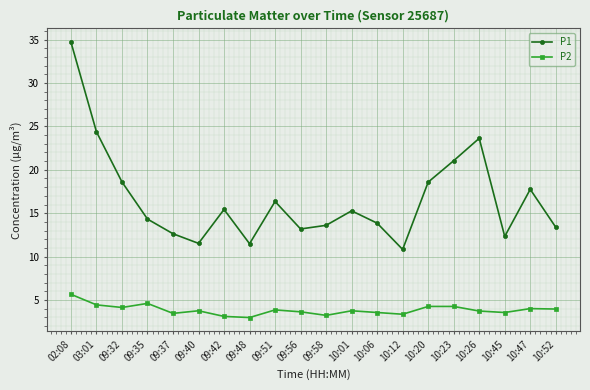

True or false: P2 has more than 0 points higher than both neighbors.

True